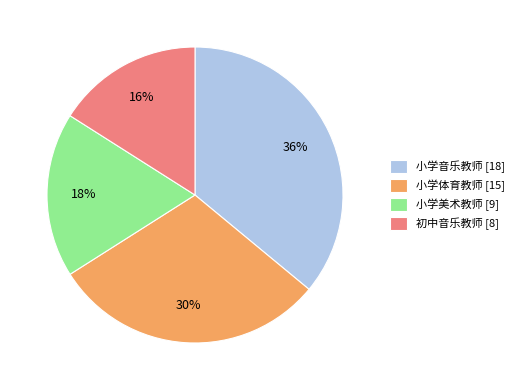

Is the sum of 初中音乐教师 and 小学音乐教师 greater than half?

Yes